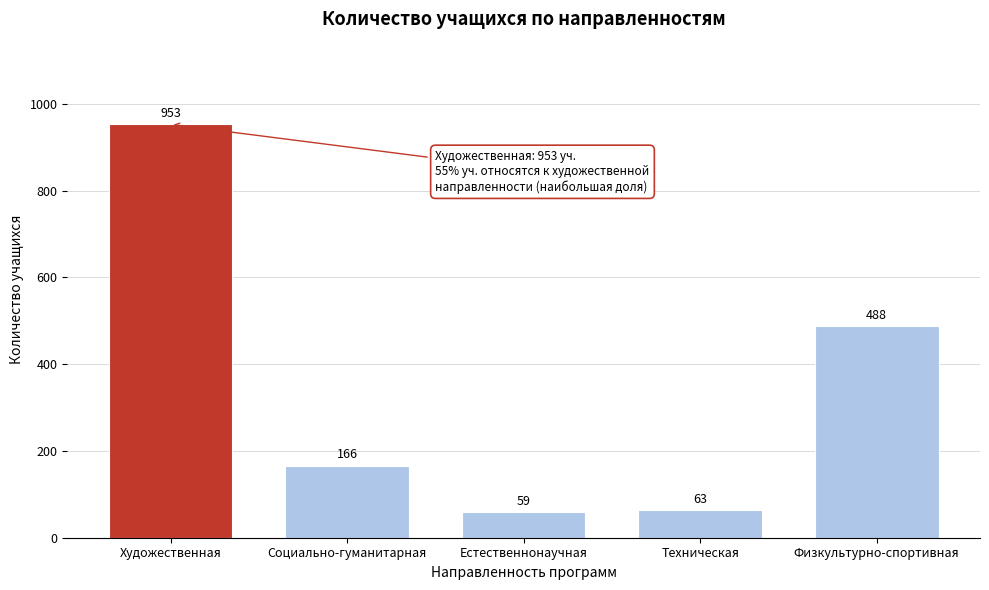

Reading right to left, list all the values displayed in this chart.

488	63	59	166	953